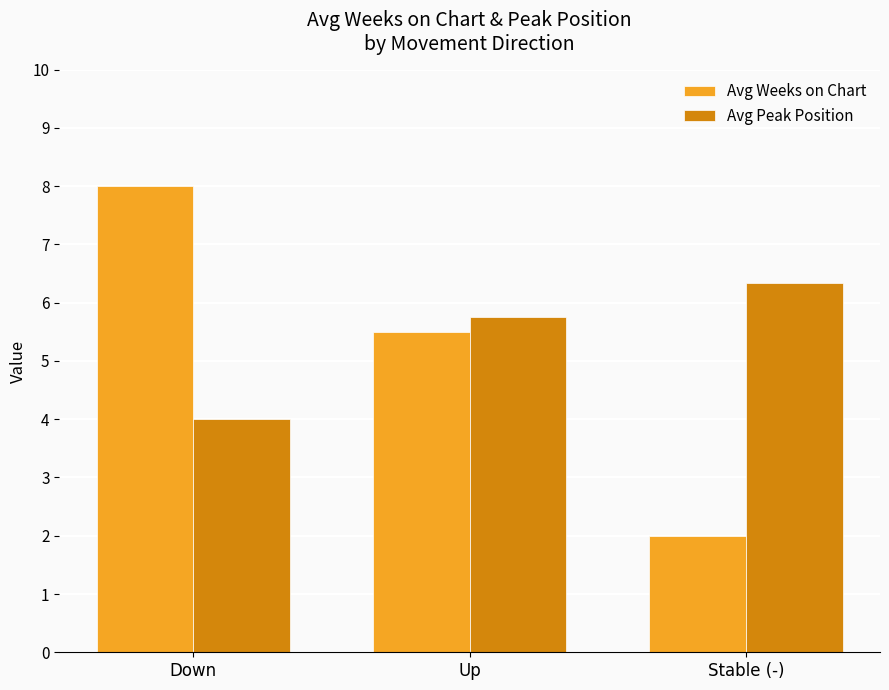

Rank the series by their maximum value, from highest to lowest.

Avg Weeks on Chart, Avg Peak Position